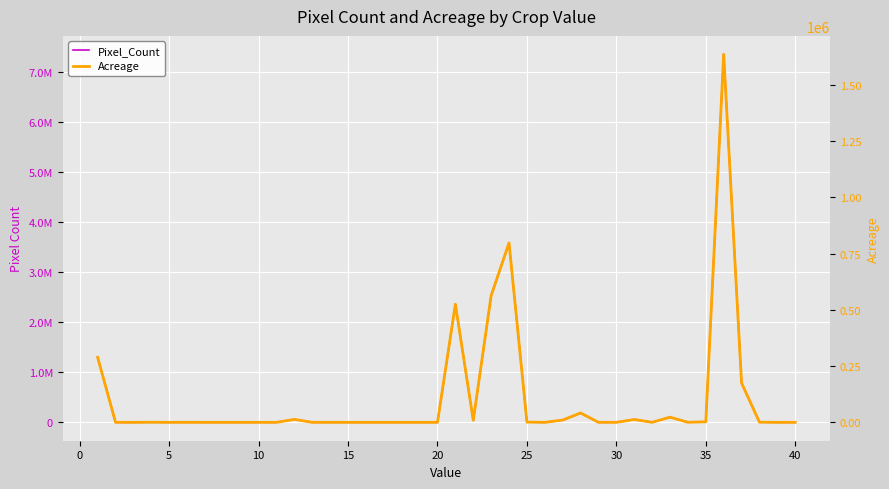

True or false: Acreage and Pixel_Count cross at least once.

False